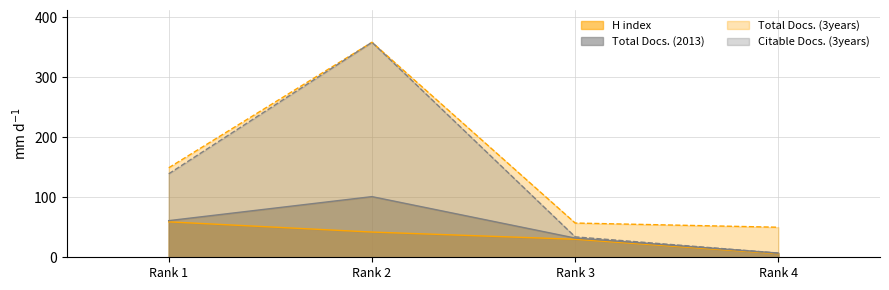

Reading right to left, what are all the values shown in this chart?

H index: Rank 4=6	Rank 3=30	Rank 2=42	Rank 1=59
Total Docs. (2013): Rank 4=7	Rank 3=32	Rank 2=101	Rank 1=61
Total Docs. (3years): Rank 4=50	Rank 3=57	Rank 2=358	Rank 1=149
Citable Docs. (3years): Rank 4=7	Rank 3=34	Rank 2=358	Rank 1=139